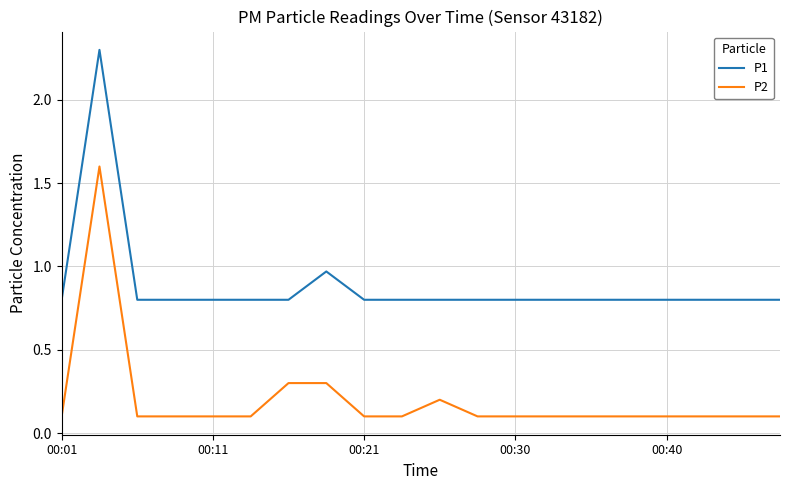

True or false: P2 has more than 0 interior local peaks.

True